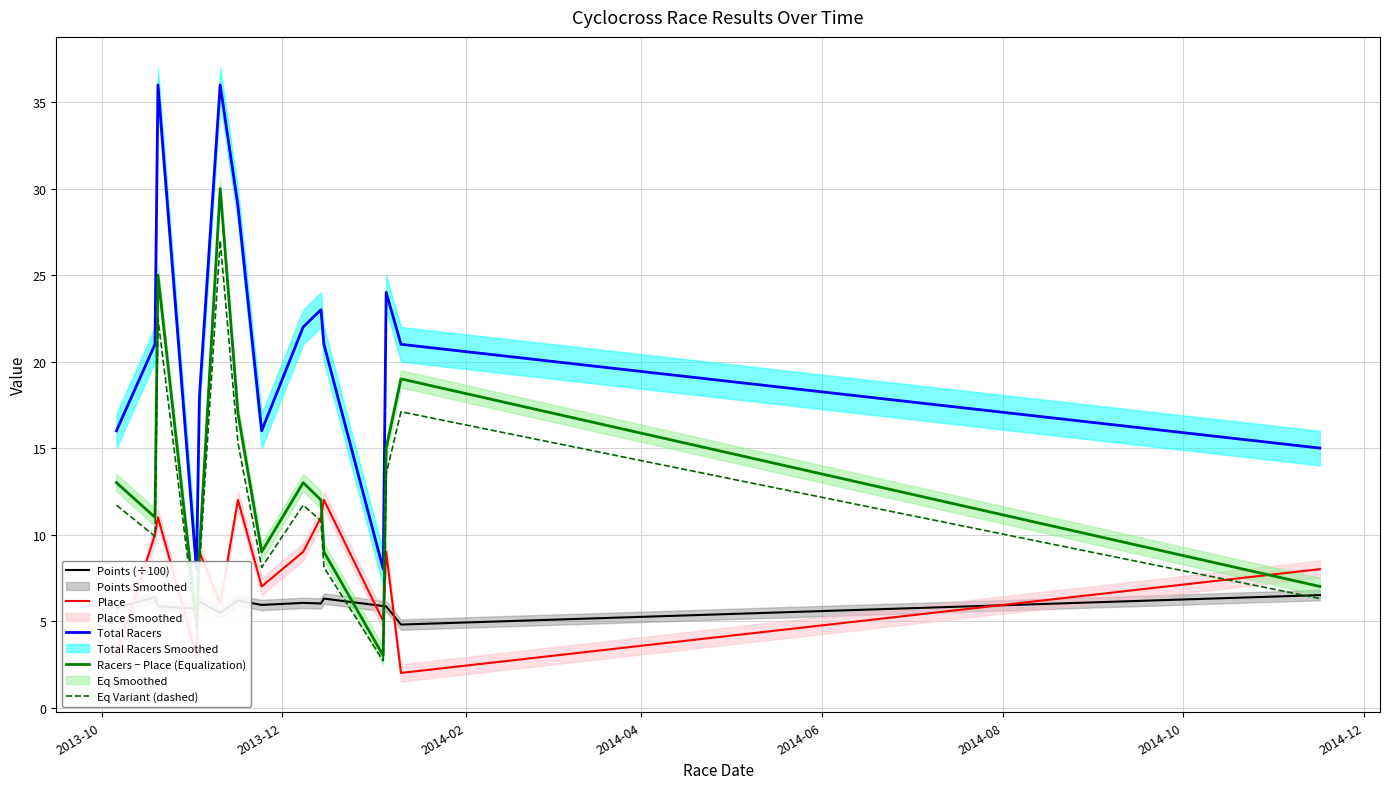

What is the greatest value displayed?

36.0